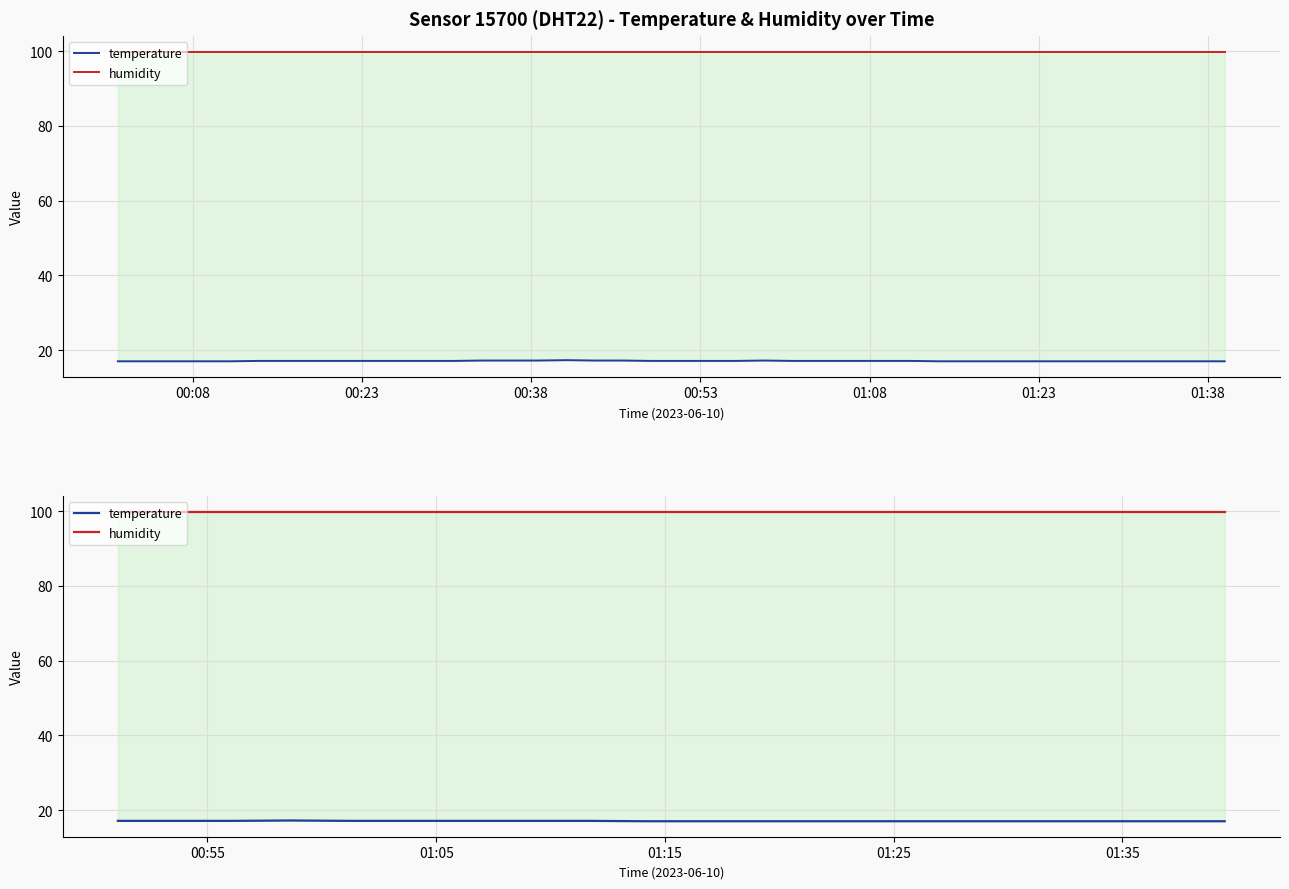

What is the maximum value for humidity?

99.9